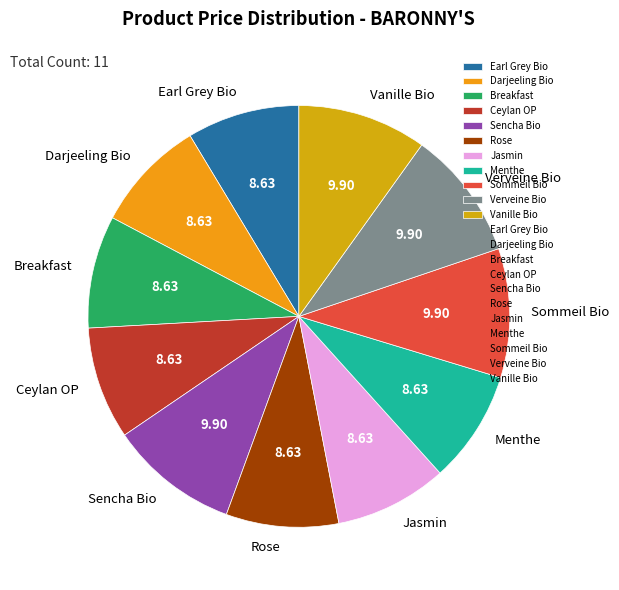

Is there a majority slice in this chart?

No